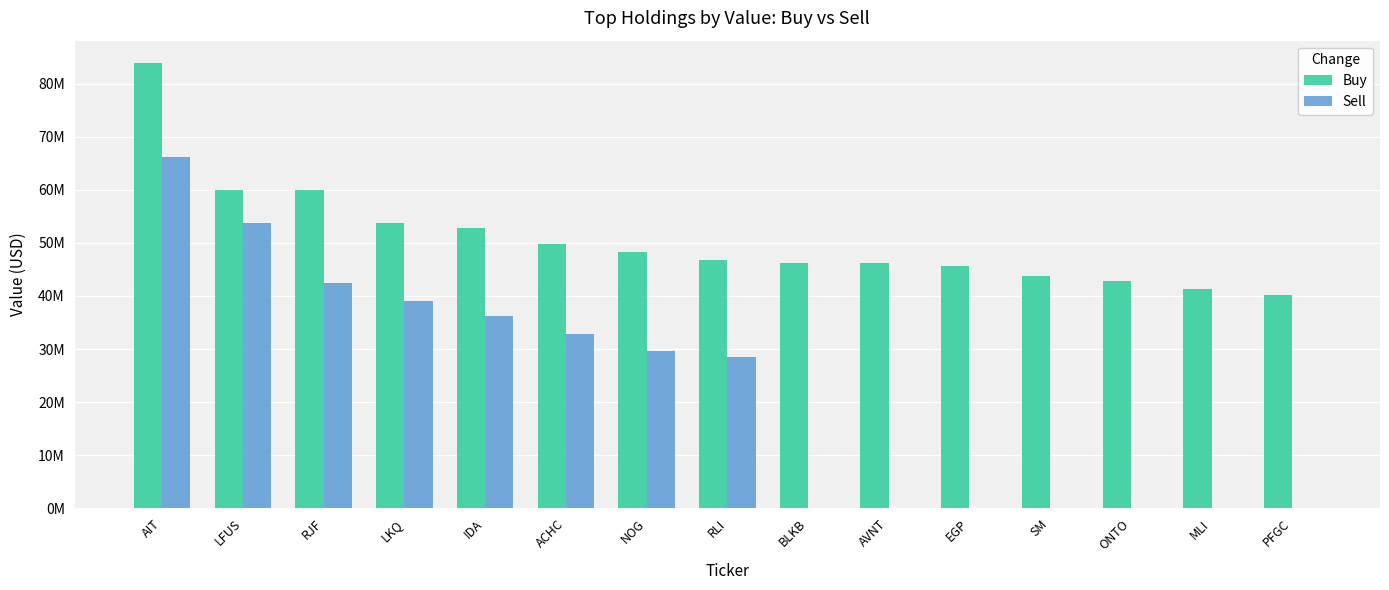

Are the bars horizontal?

No